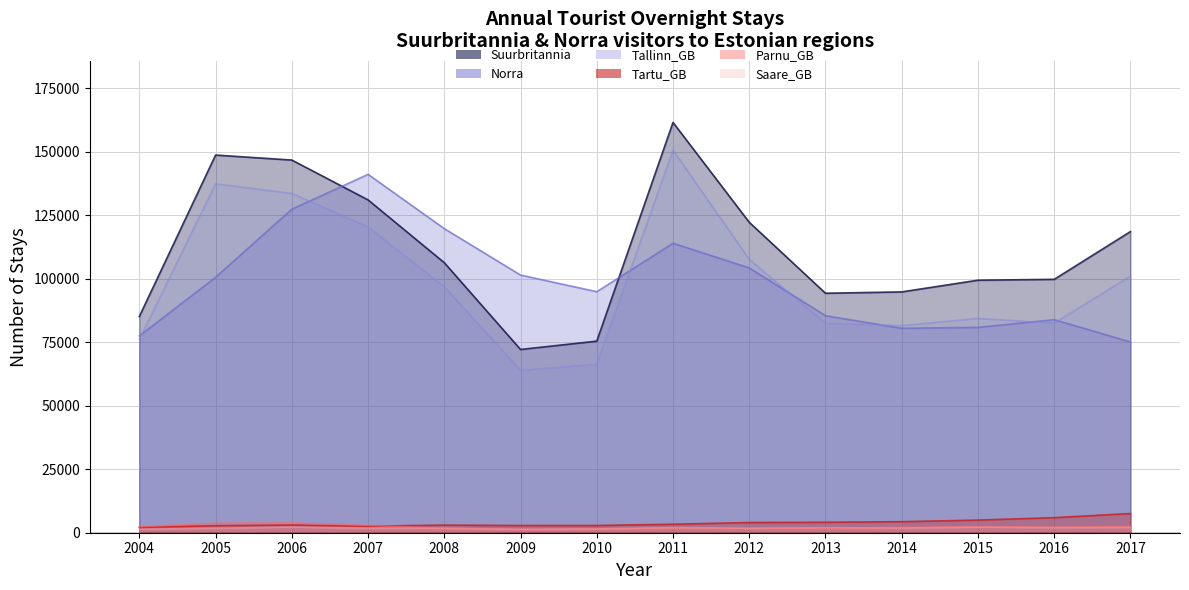

What is the total value across all series at 2004?

244593